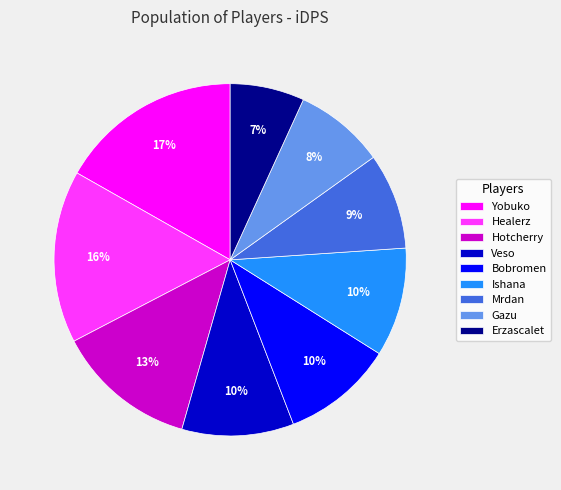

To the nearest percent, what percentage of the pie is Hotcherry?

13%